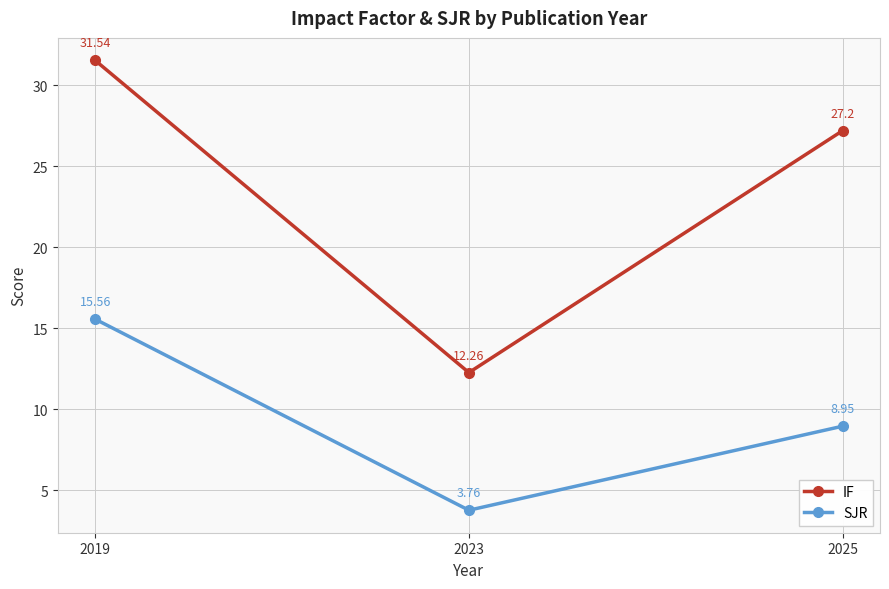

Rank the series by their average value, from lowest to highest.

SJR, IF